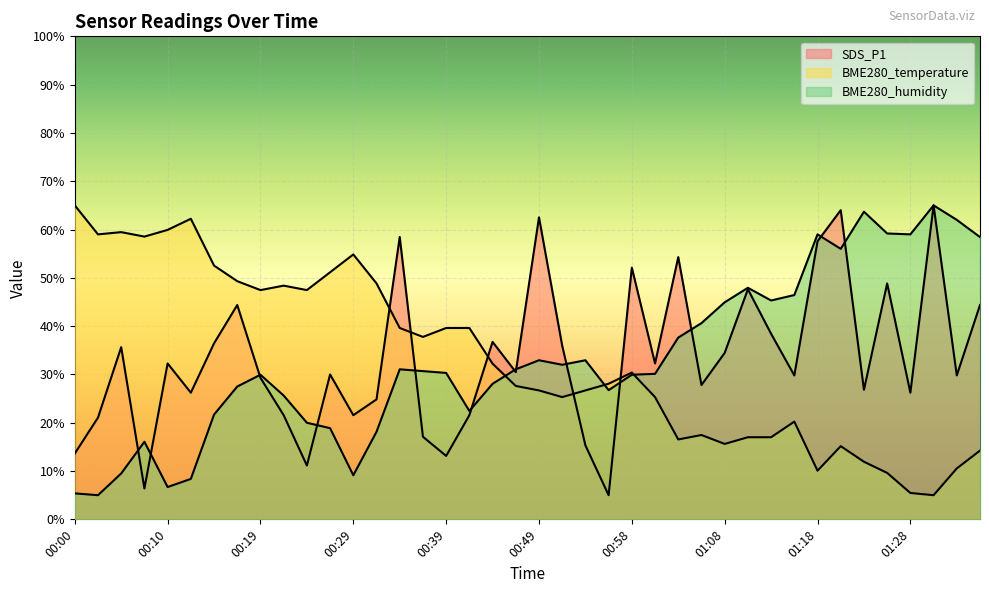

What is the sum of the BME280_temperature values at 00:19 and 01:03?

64.0